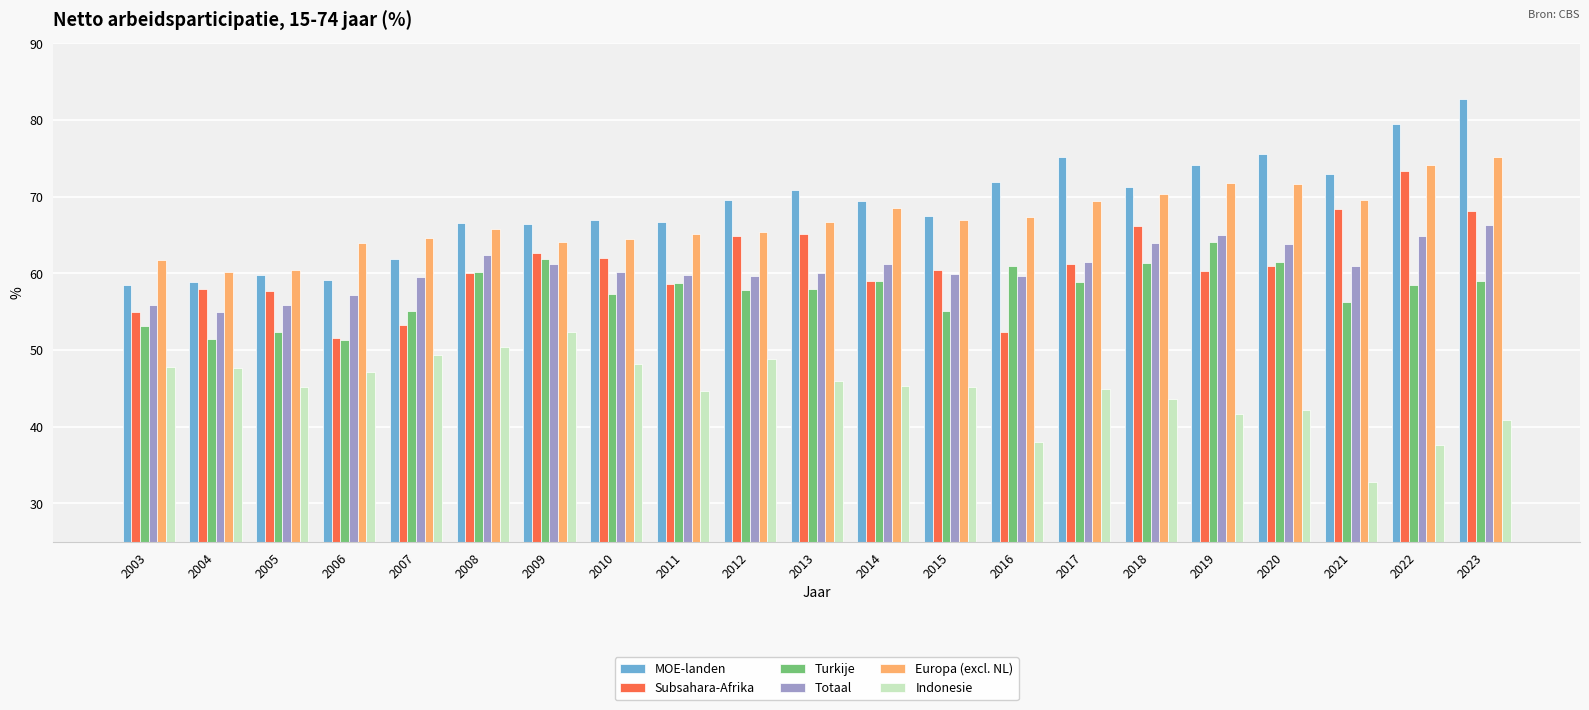

What value does the Indonesie series have at 2006?

47.1